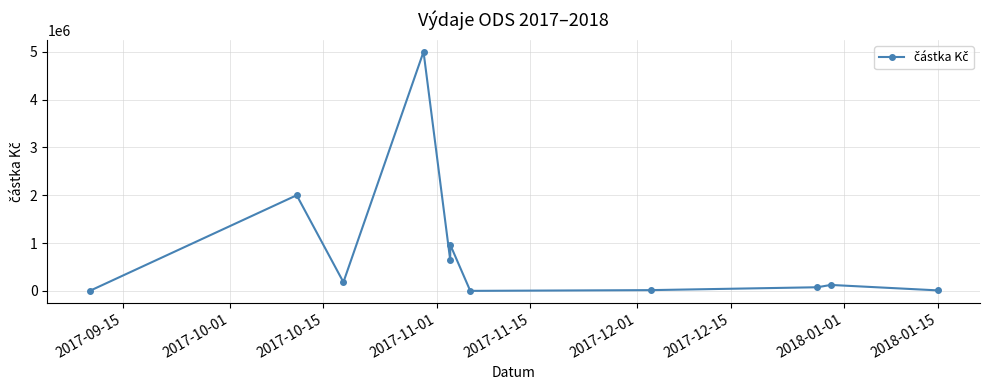

How many interior local valleys (lower than both neighbors) does the data have?

3